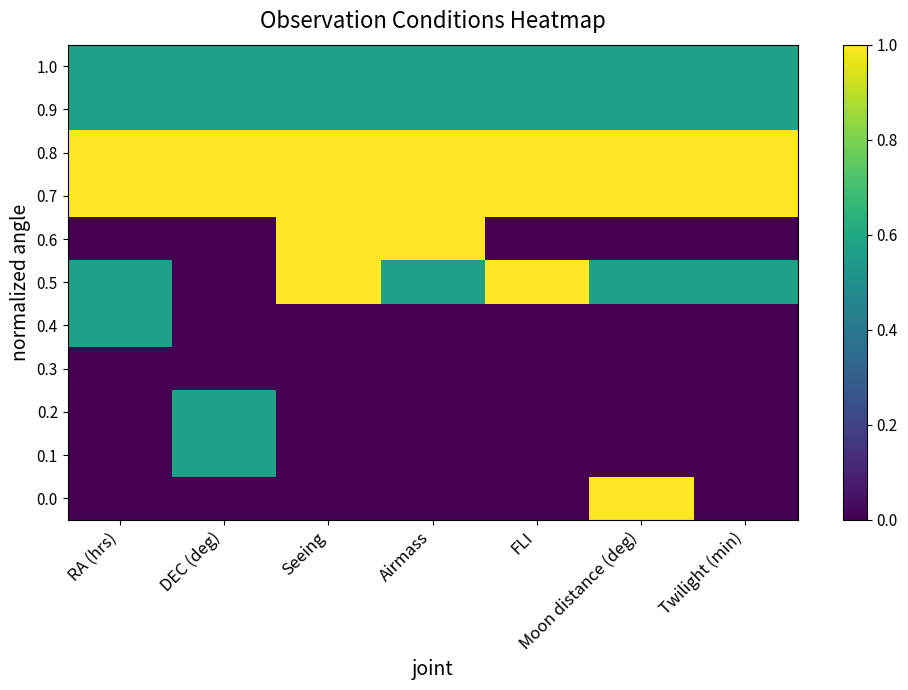

At DEC (deg), list the series in order from largest to smallest.

0.8, 0.7, 1.0, 0.9, 0.2, 0.1, 0.6, 0.5, 0.4, 0.3, 0.0